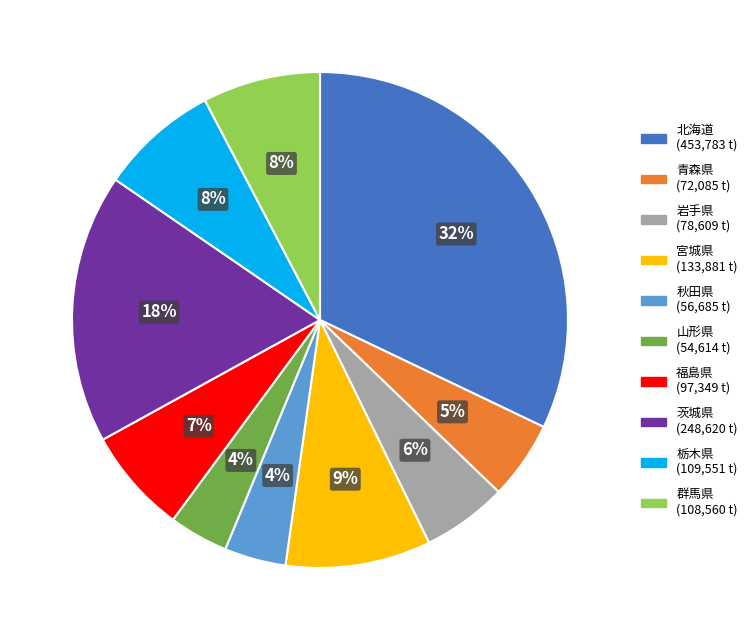

Combined, do 岩手県 and 北海道 account for over 50%?

No